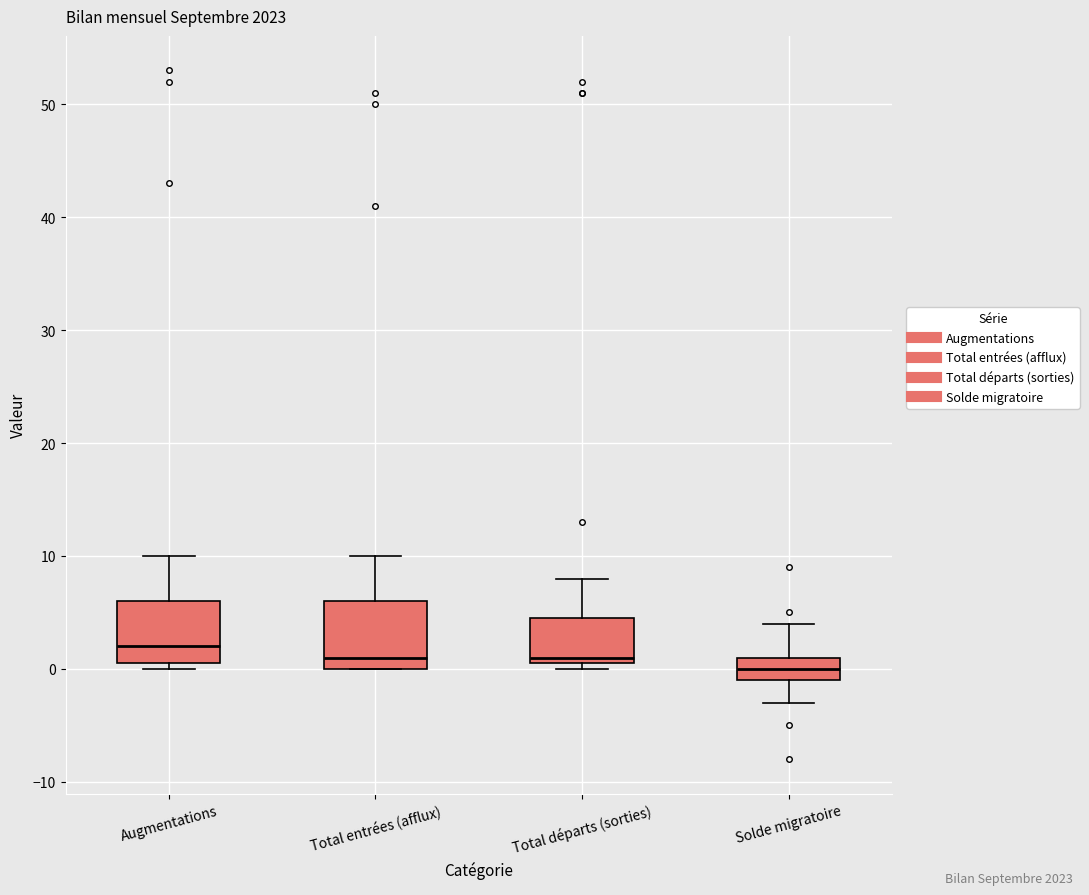

Which box has the highest median line?

Augmentations